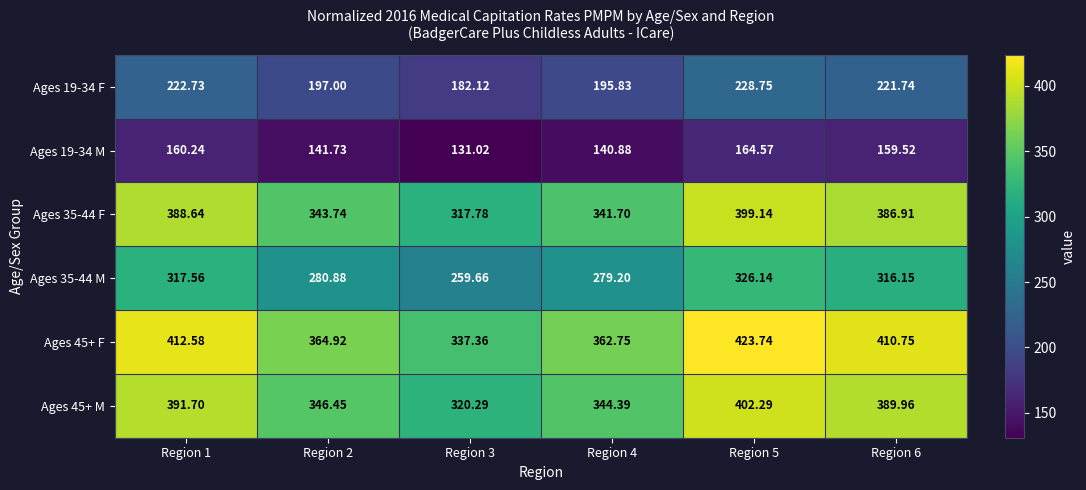

What is the minimum value shown in the chart?

131.0